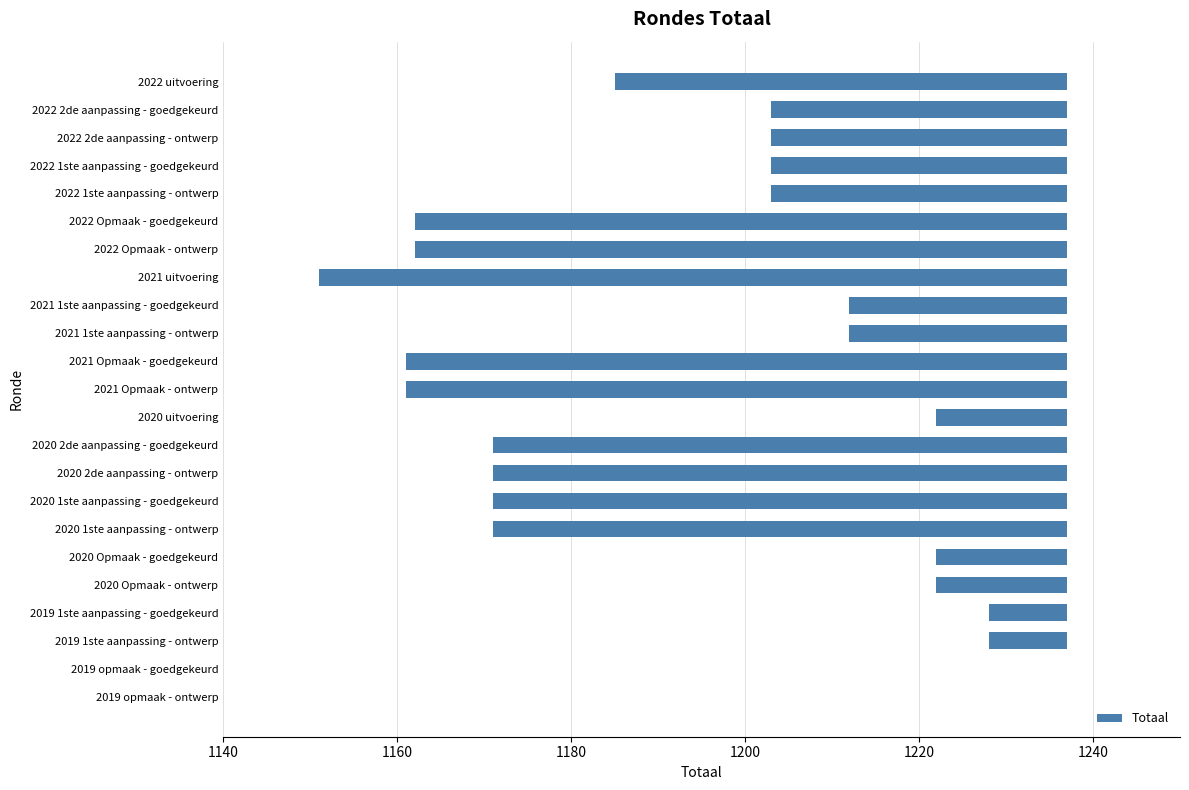

Which has a higher value, 2020 2de aanpassing - goedgekeurd or 2020 1ste aanpassing - ontwerp?

2020 2de aanpassing - goedgekeurd